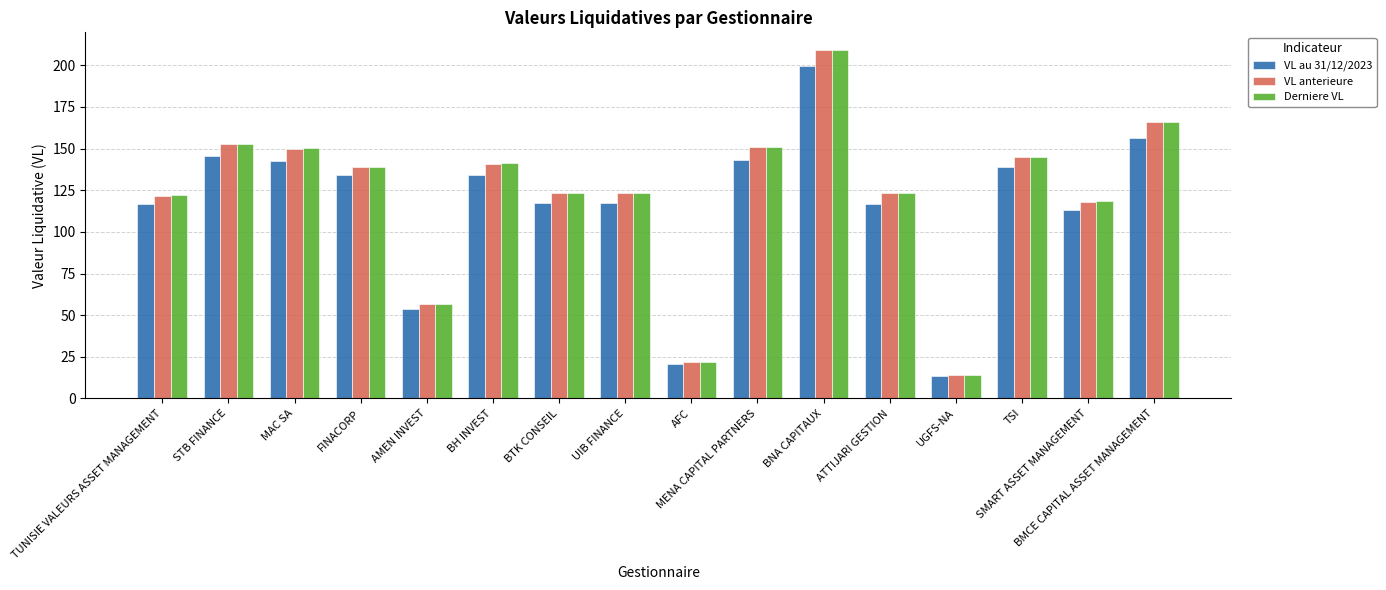

The value of VL au 31/12/2023 at ATTIJARI GESTION is 194.4. True or false?

False